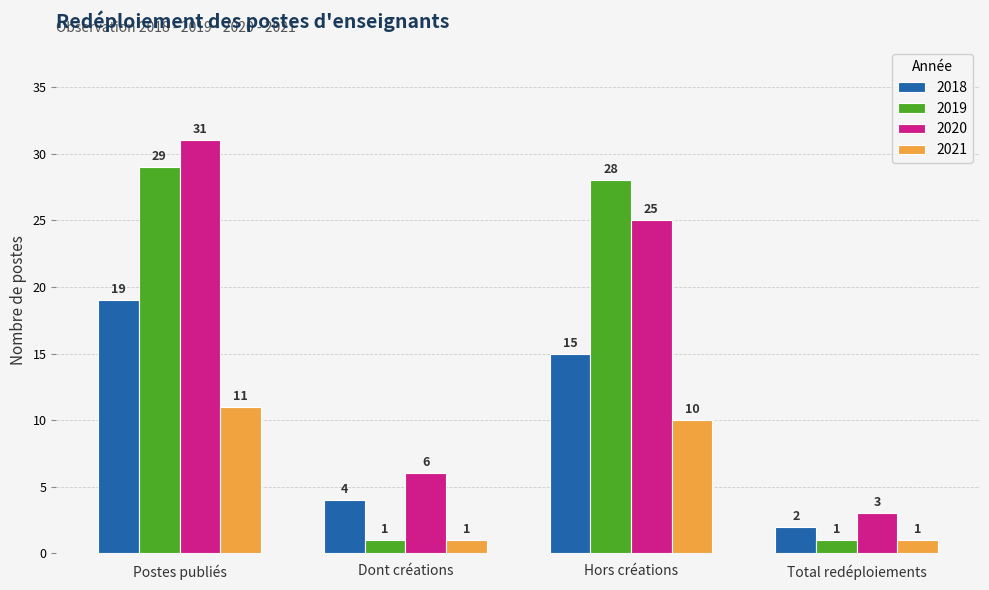

True or false: 2021 has a value of 1 at Total redéploiements.

True